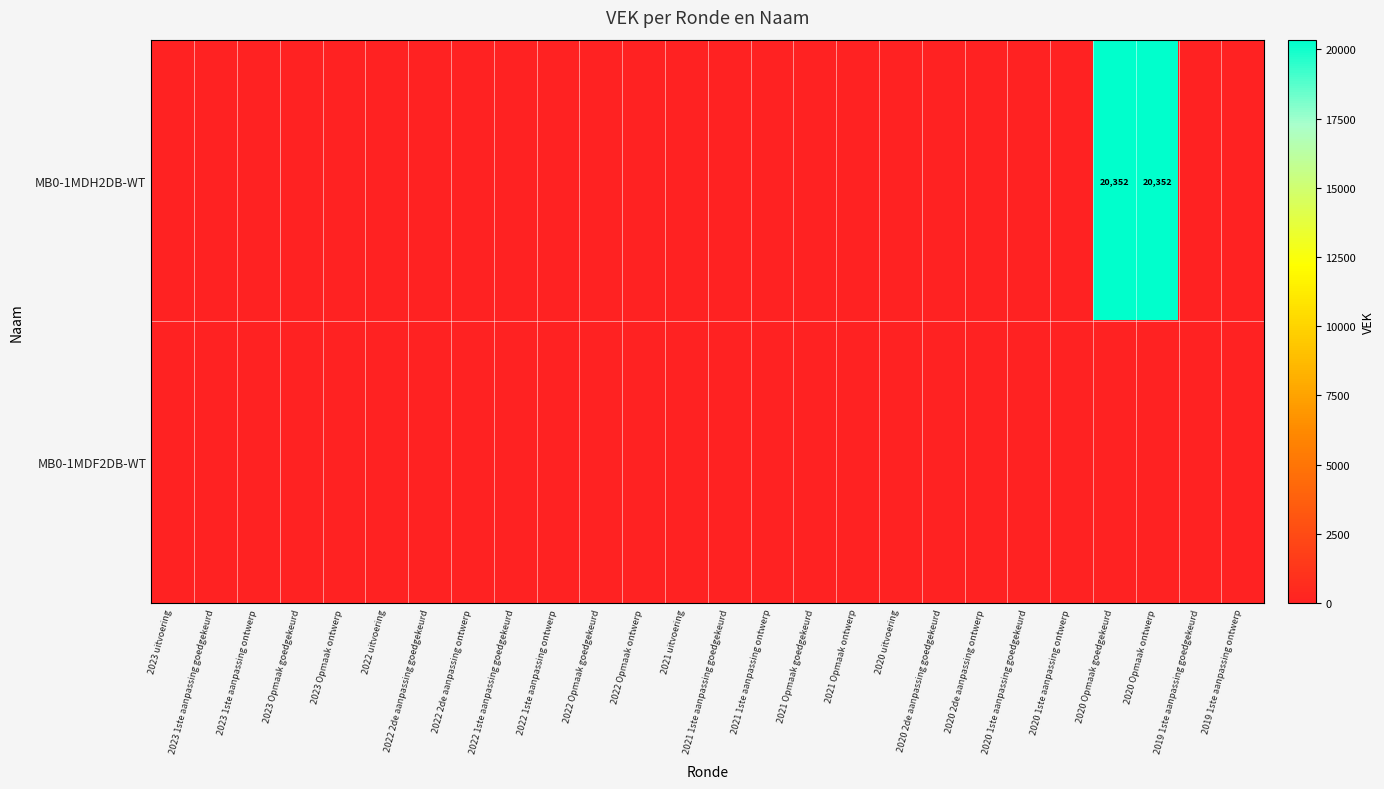

The value of MB0-1MDH2DB-WT at 2020 Opmaak goedgekeurd is 20352. True or false?

True